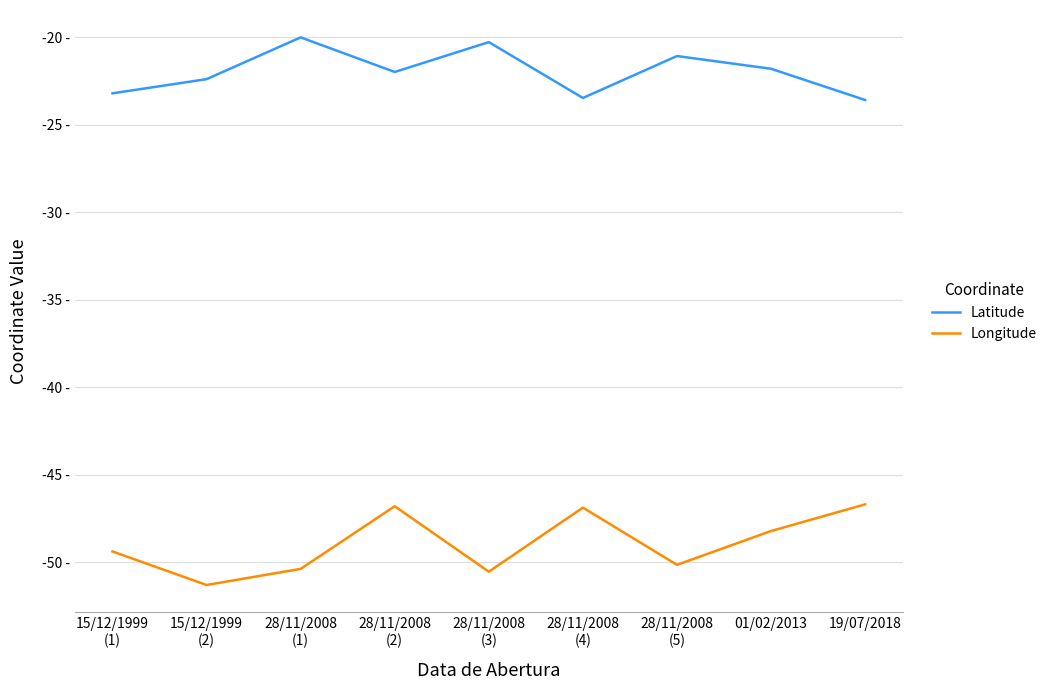

What are all the series names shown in the legend?

Latitude, Longitude